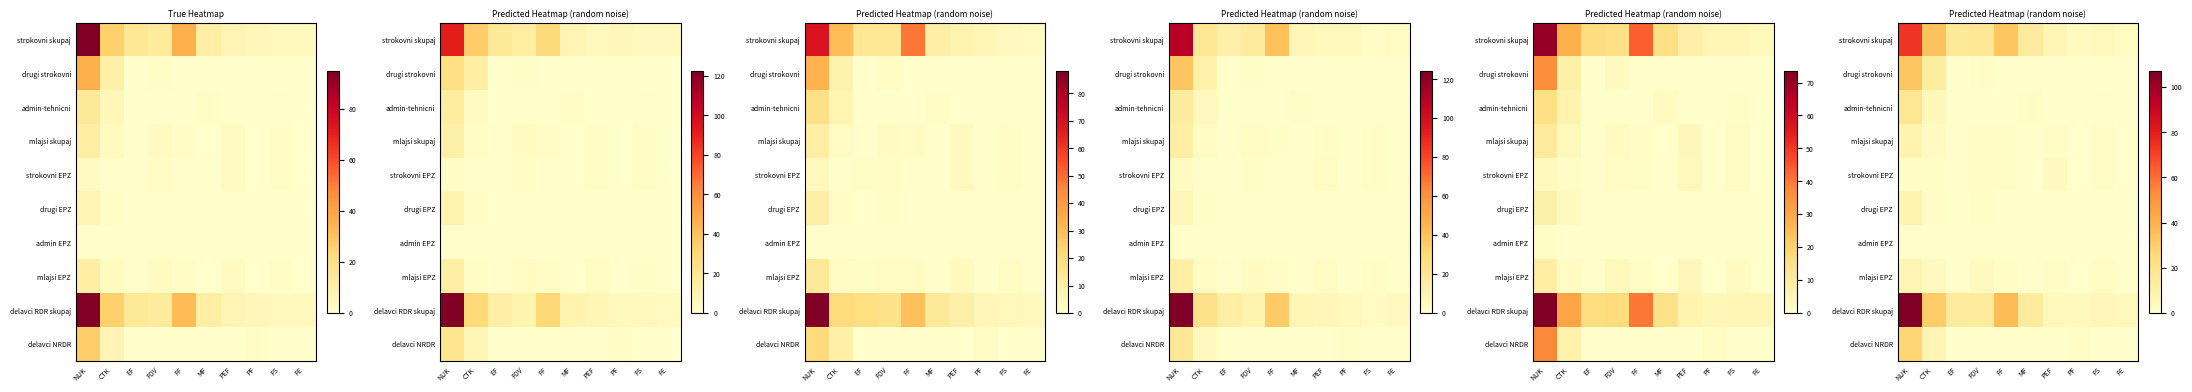

How many data points in strokovni skupaj are less than 15?

5